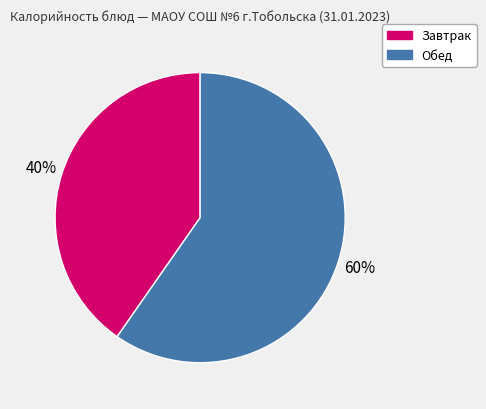

To the nearest percent, what is the average slice percentage?

50%